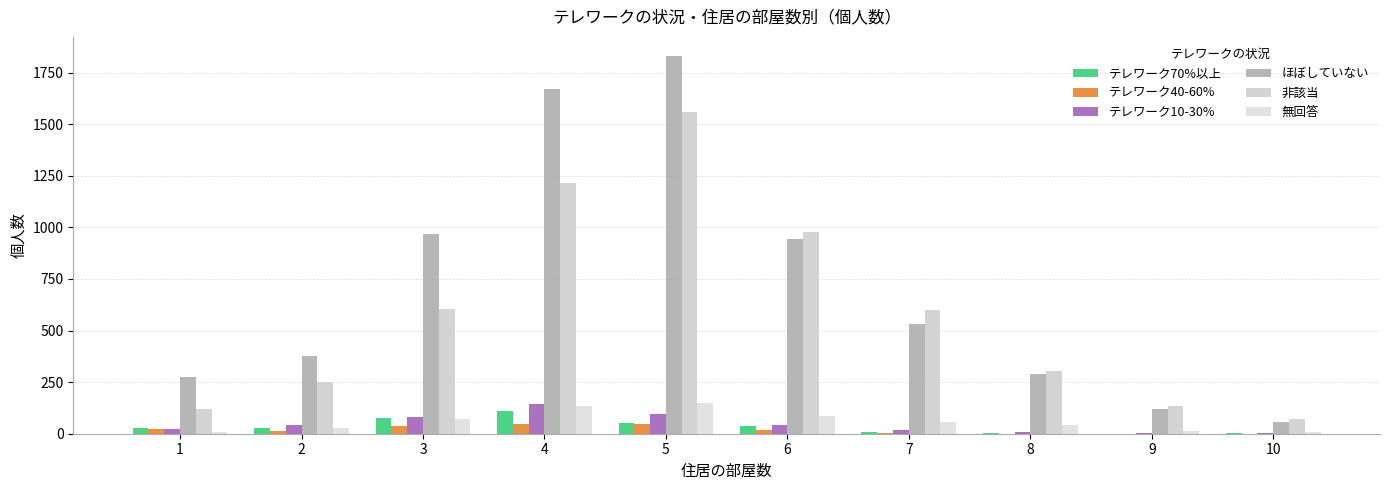

True or false: テレワーク70%以上 has a value of 2 at 8.

True